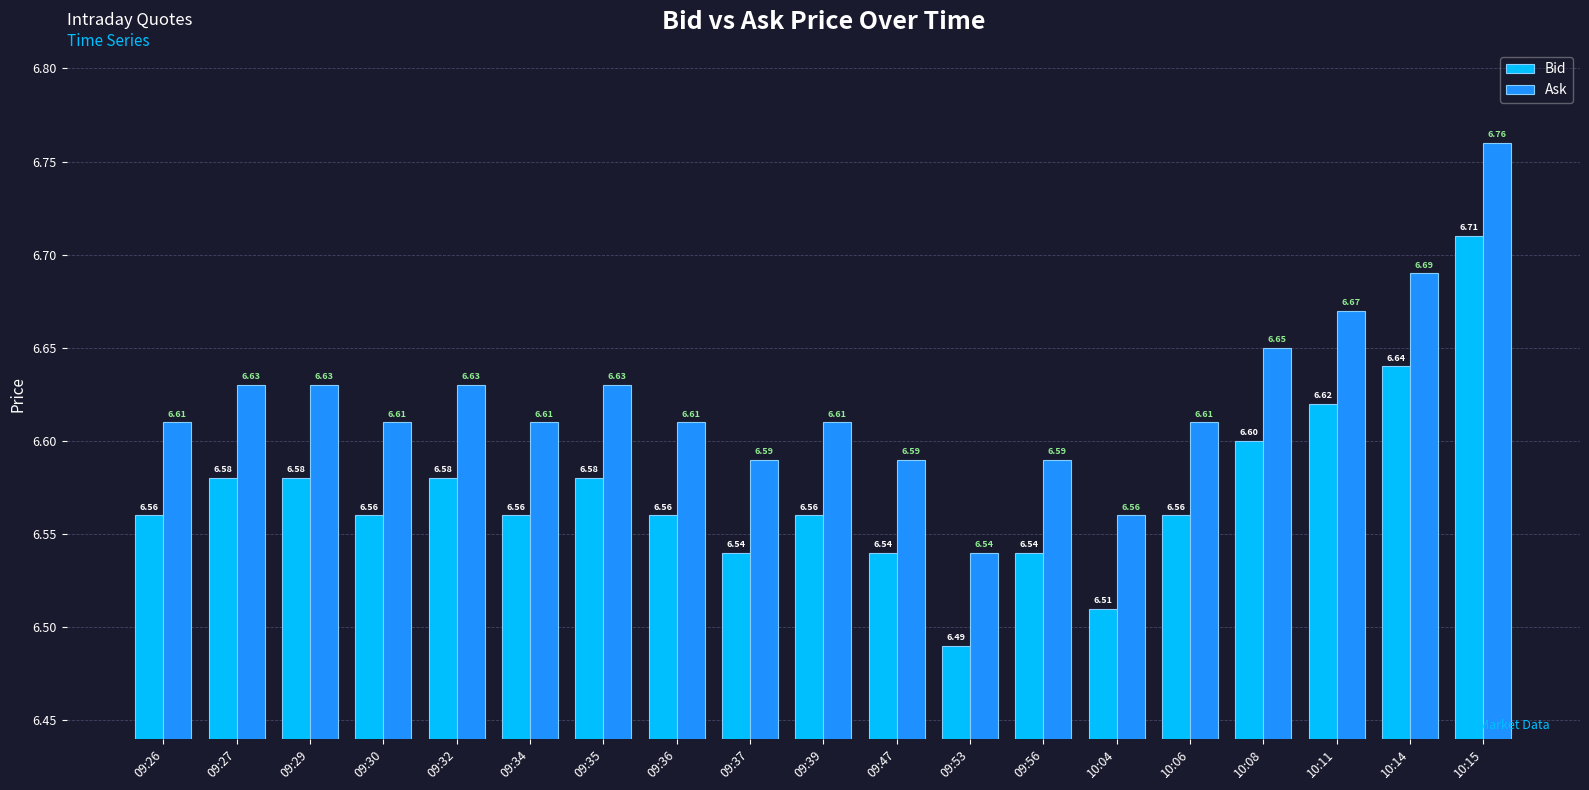

What is the difference between the maximum and minimum values in the Ask series?

0.2